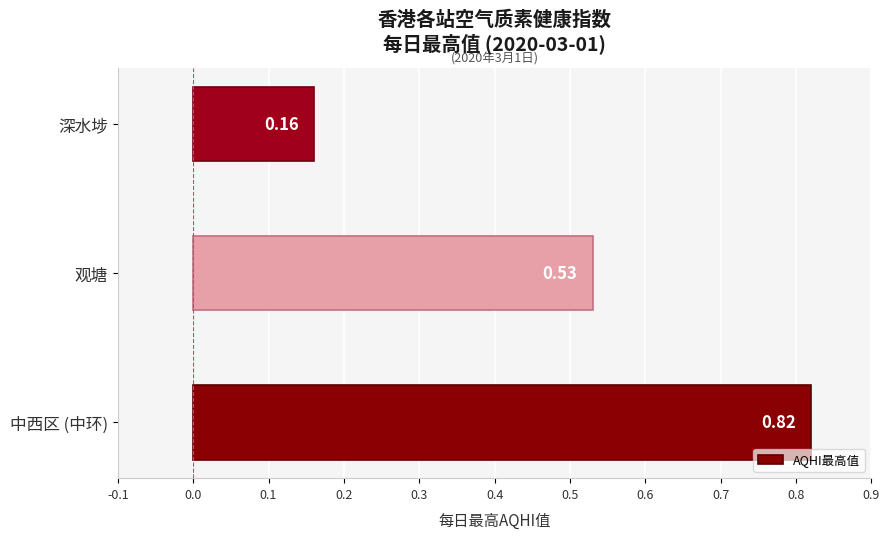

Where is the data nearest to the value 0?

深水埗